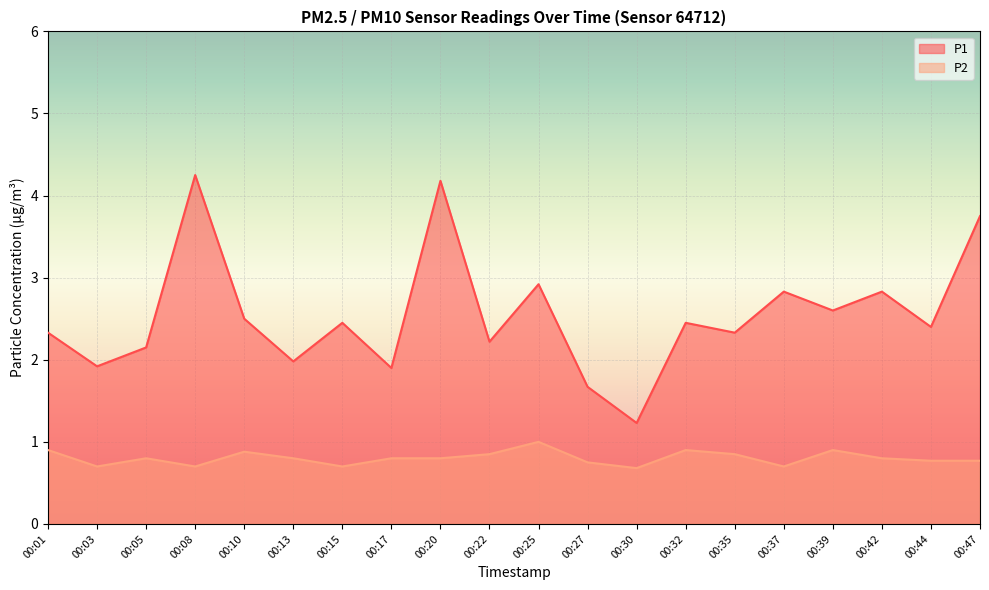

Reading left to right, extract all data points from this chart.

P1: 00:01=2.3	00:03=1.9	00:05=2.1	00:08=4.2	00:10=2.5	00:13=2.0	00:15=2.5	00:17=1.9	00:20=4.2	00:22=2.2	00:25=2.9	00:27=1.7	00:30=1.2	00:32=2.5	00:35=2.3	00:37=2.8	00:39=2.6	00:42=2.8	00:44=2.4	00:47=3.8
P2: 00:01=0.9	00:03=0.7	00:05=0.8	00:08=0.7	00:10=0.9	00:13=0.8	00:15=0.7	00:17=0.8	00:20=0.8	00:22=0.8	00:25=1.0	00:27=0.8	00:30=0.7	00:32=0.9	00:35=0.8	00:37=0.7	00:39=0.9	00:42=0.8	00:44=0.8	00:47=0.8